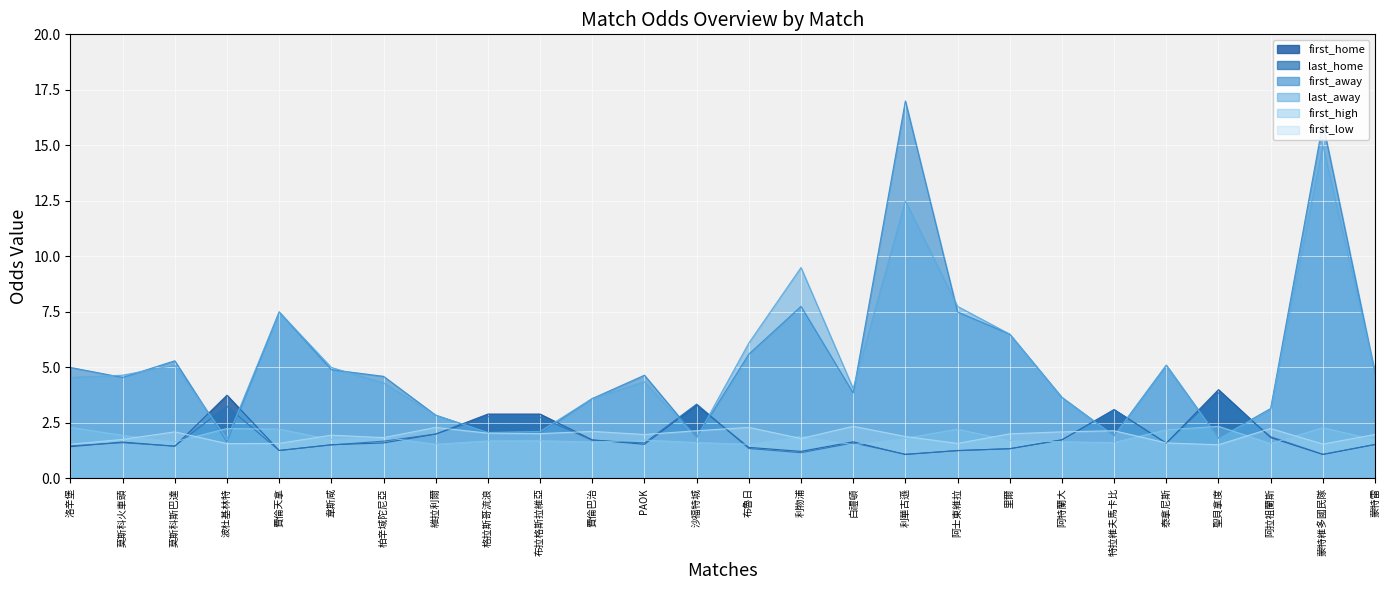

Is it true that first_home equals 3.3 at 沙福特城?

True